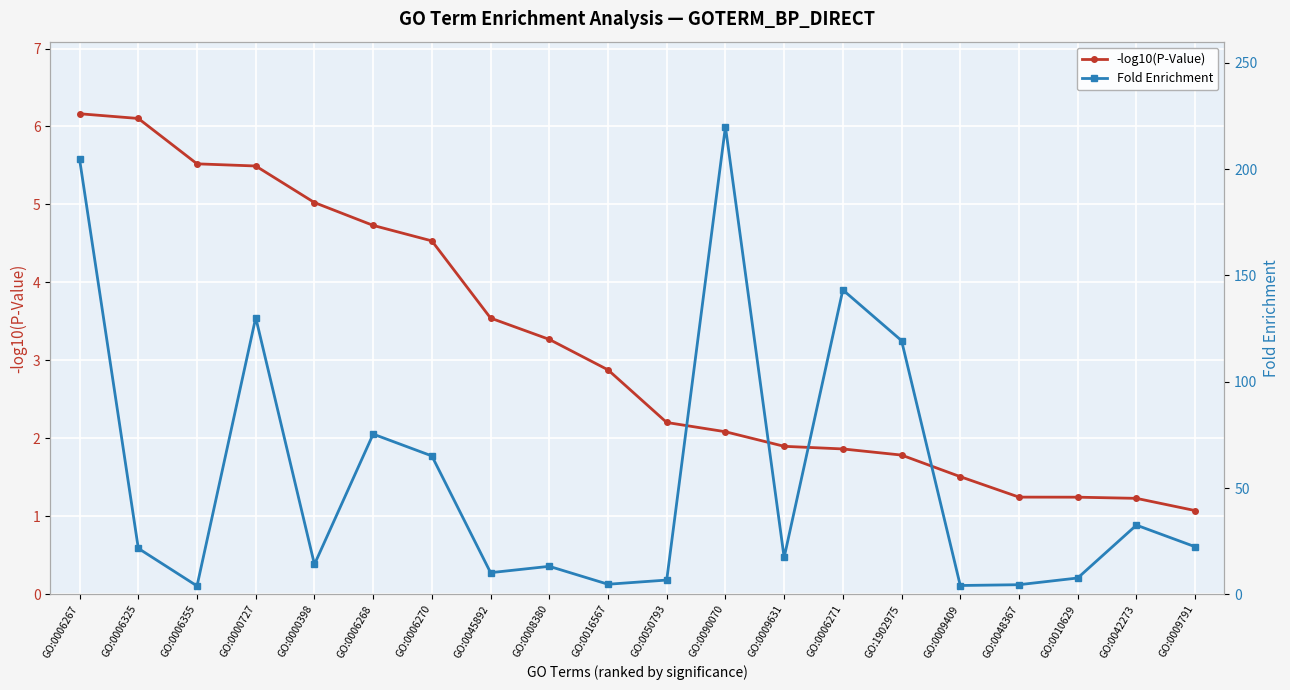

Which series has the largest total across all categories?

Fold Enrichment